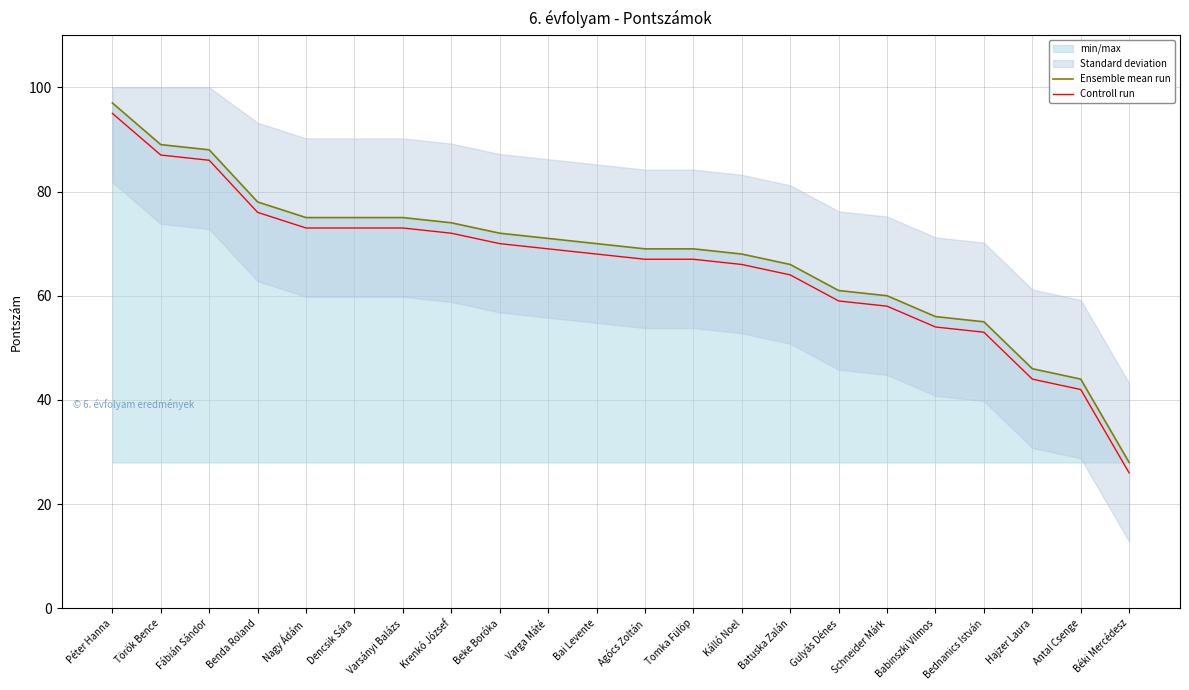

Is this an area chart (filled region under the line)?

No